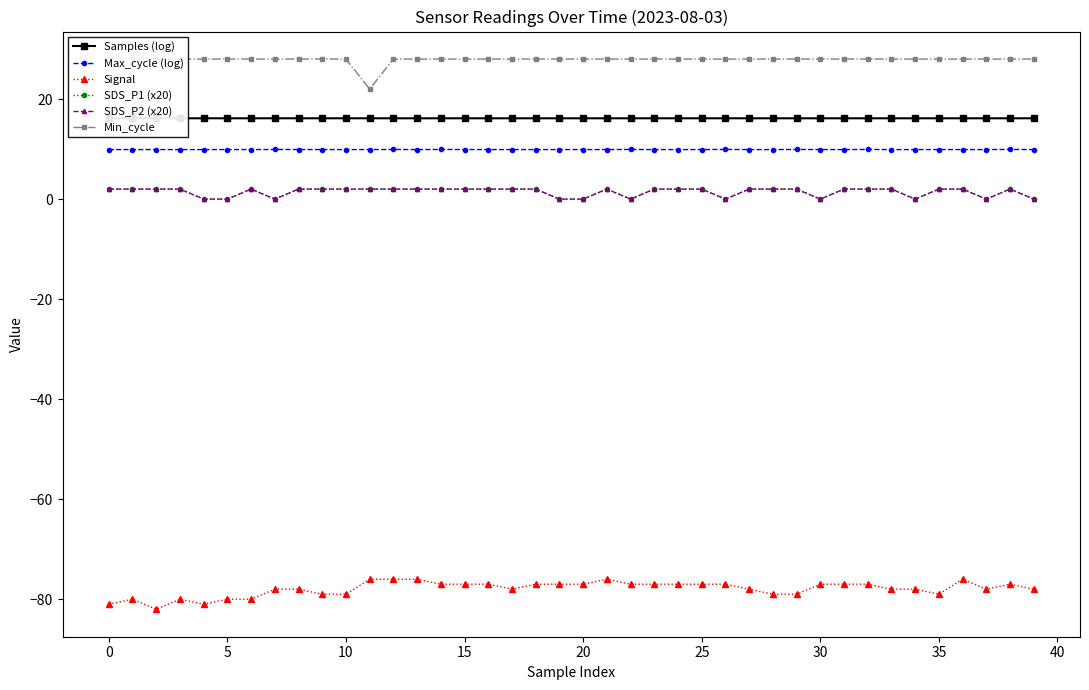

Between 23 and 33, which is larger?

23